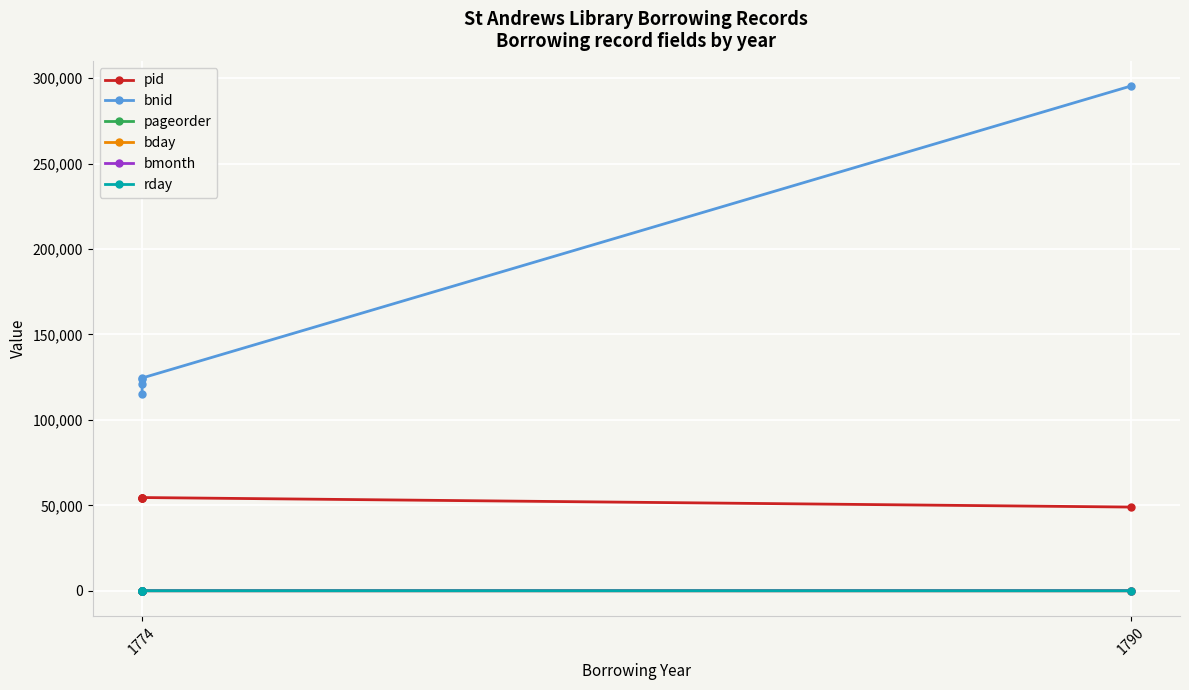

What is the total value across all series at 1790?

344345